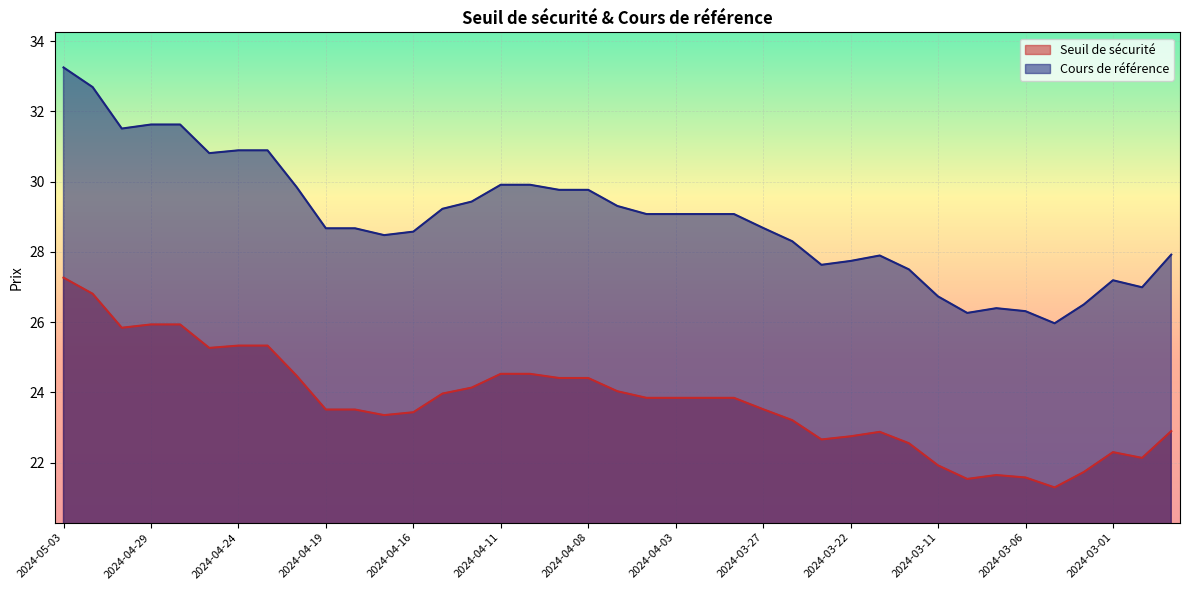

True or false: Seuil de sécurité and Cours de référence intersect in this chart.

False